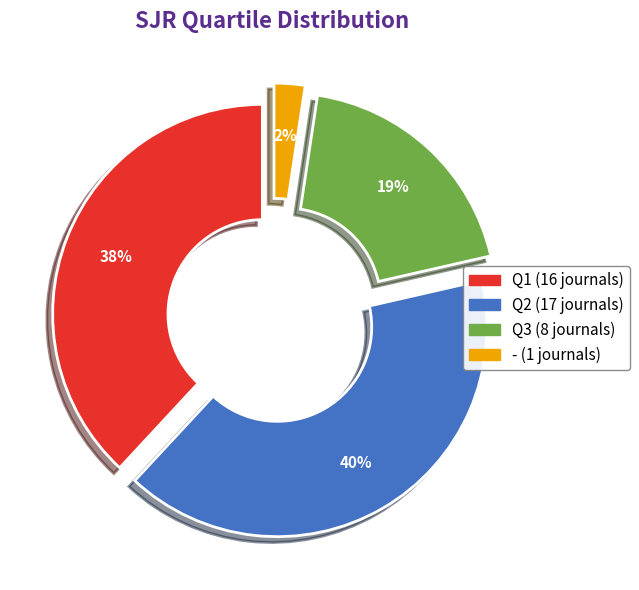

Is there a majority slice in this chart?

No